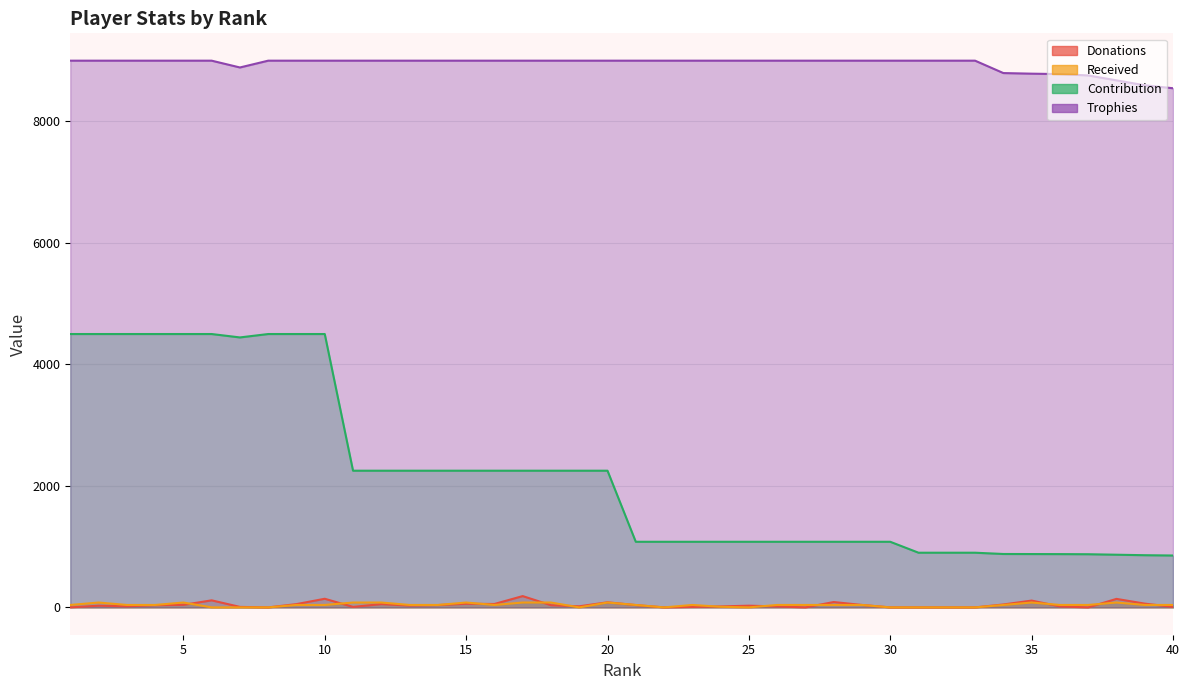

How many values in the Donations series exceed 30?

19